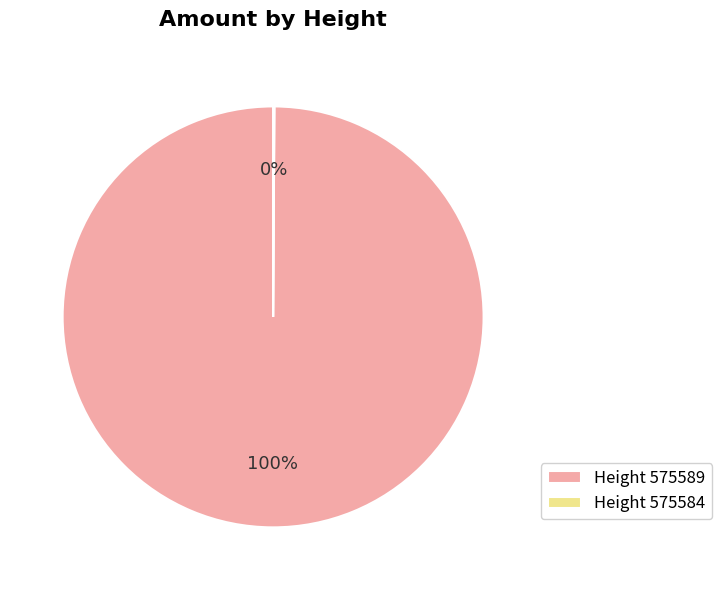

Does any single category account for the majority?

Yes